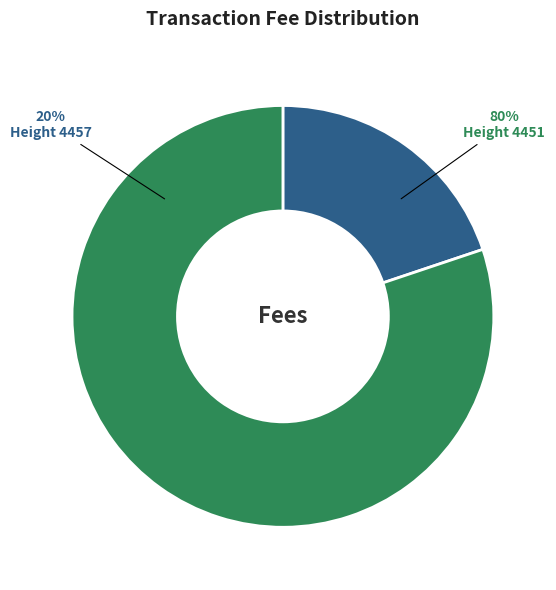

To the nearest percent, what is the difference between the largest and smallest slice percentages?

60%